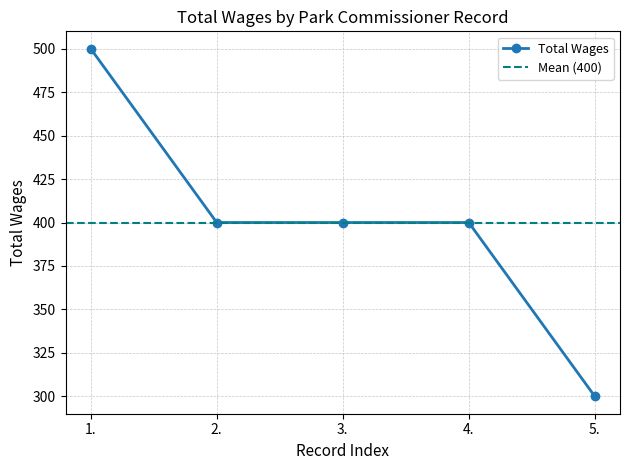

What is the change in value from 1. to 3.?

-100